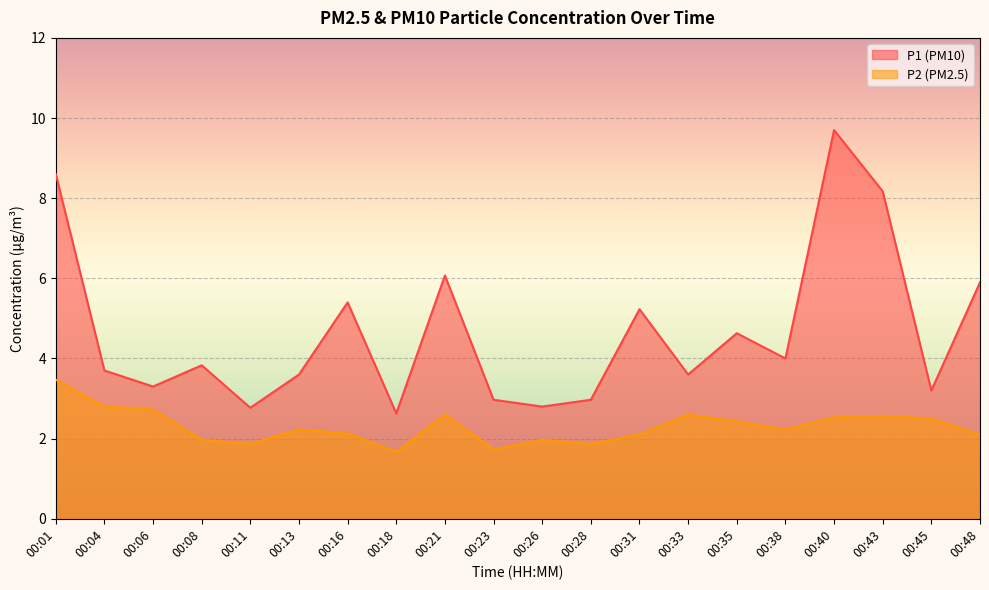

What is the maximum value for P2?

3.5